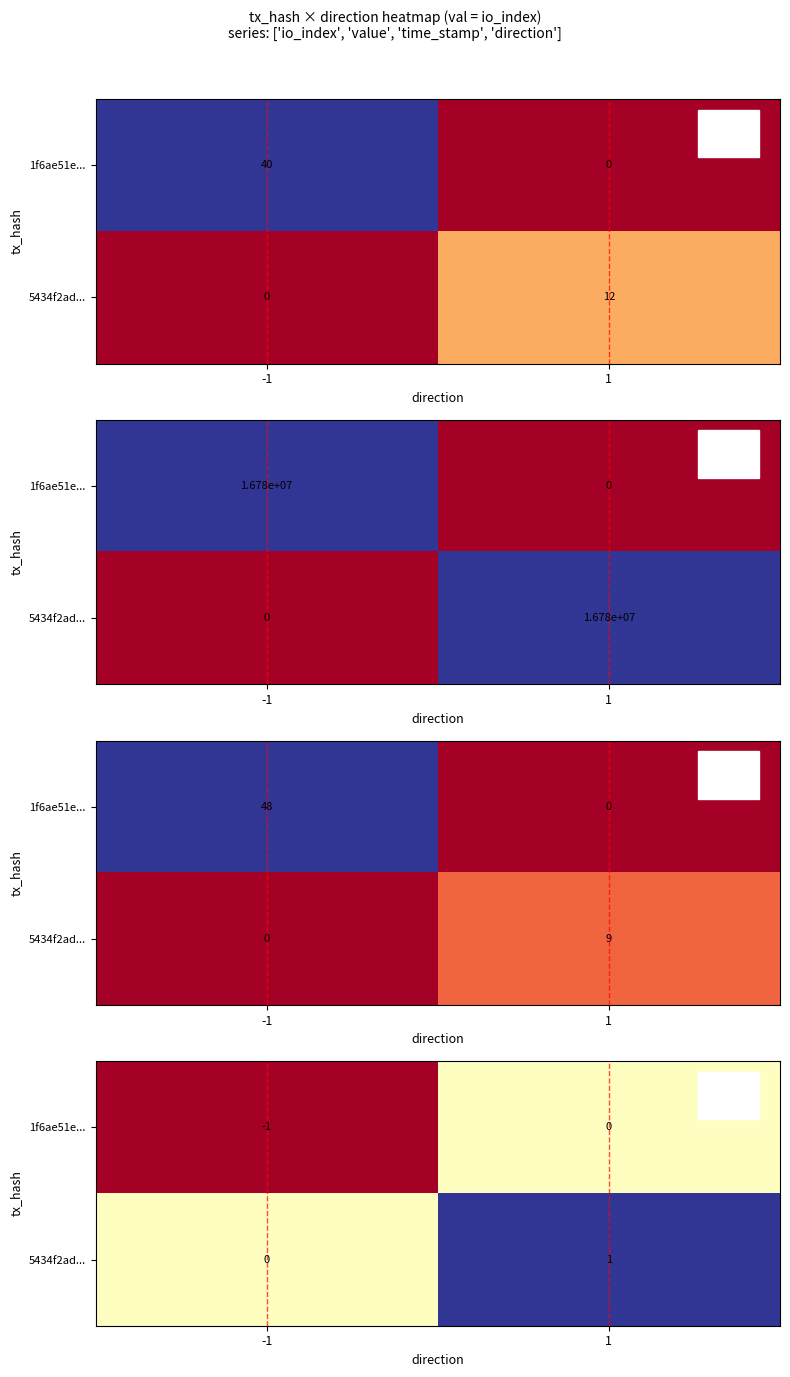

Which category has the lowest value in the 5434f2ad... series?

-1